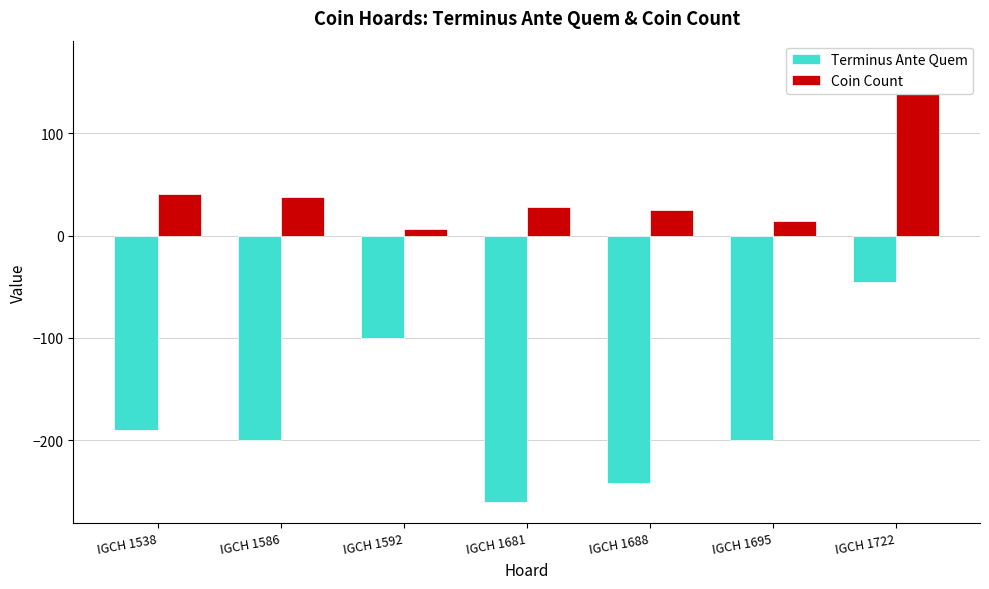

How many data points in Terminus Ante Quem are above -200?

3